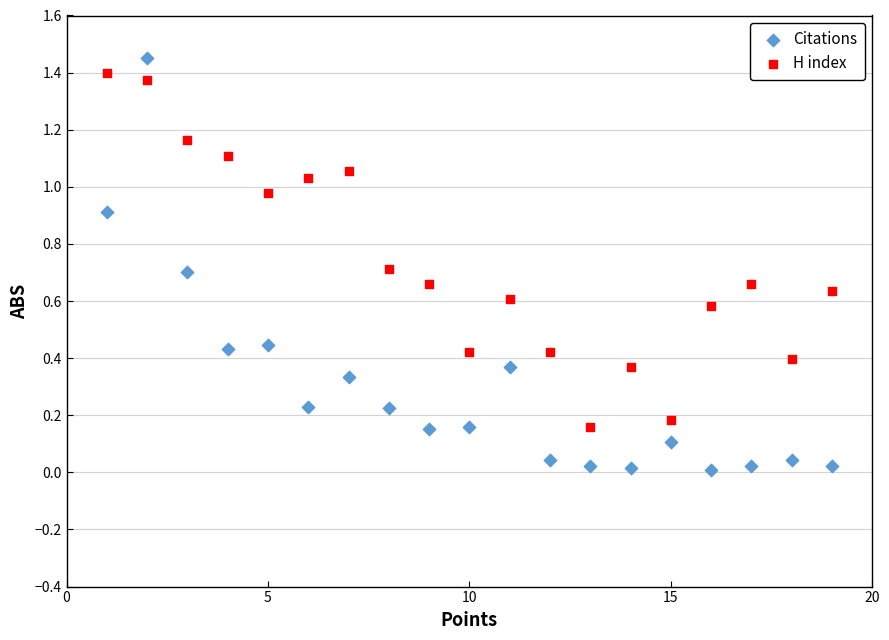

Which series has the largest Y range (max minus min)?

Citations